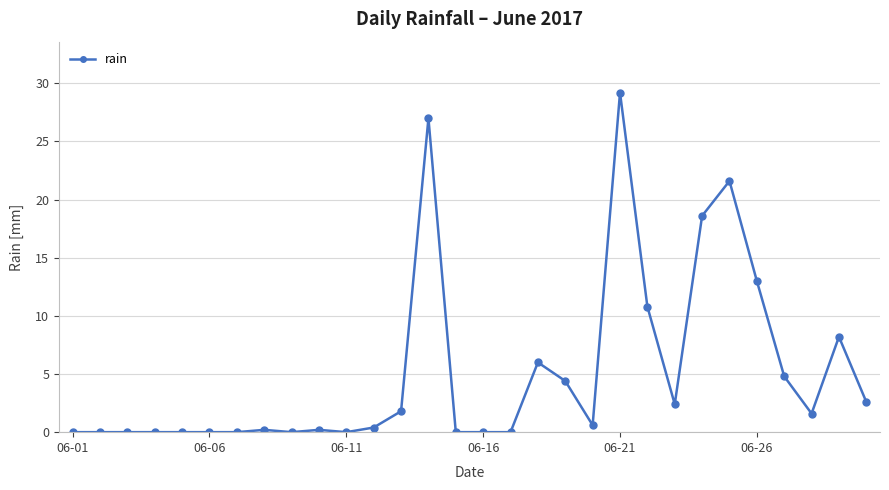

True or false: the data has more than 1 interior local peaks.

True